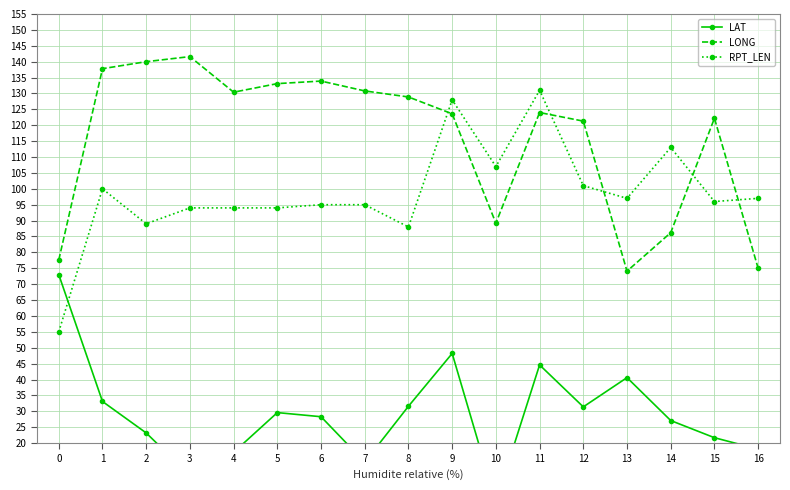

Reading left to right, what are all the values shown in this chart?

LAT: 73.0	33.1	23.2	9.8	17.1	29.6	28.3	14.0	31.6	48.2	1.5	44.6	31.4	40.6	27.1	21.7	18.1
LONG: 77.6	137.8	140.0	141.6	130.4	133.1	133.9	130.8	128.9	123.6	89.2	124.0	121.3	74.1	86.2	122.2	75.0
RPT_LEN: 55.0	100.0	89.0	94.0	94.0	94.0	95.0	95.0	88.0	128.0	107.0	131.0	101.0	97.0	113.0	96.0	97.0